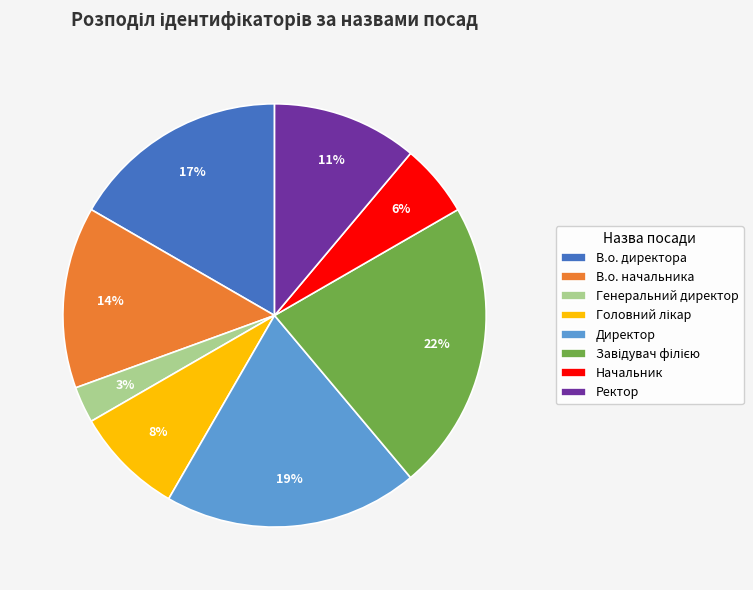

Which slice is the smallest?

Генеральний директор